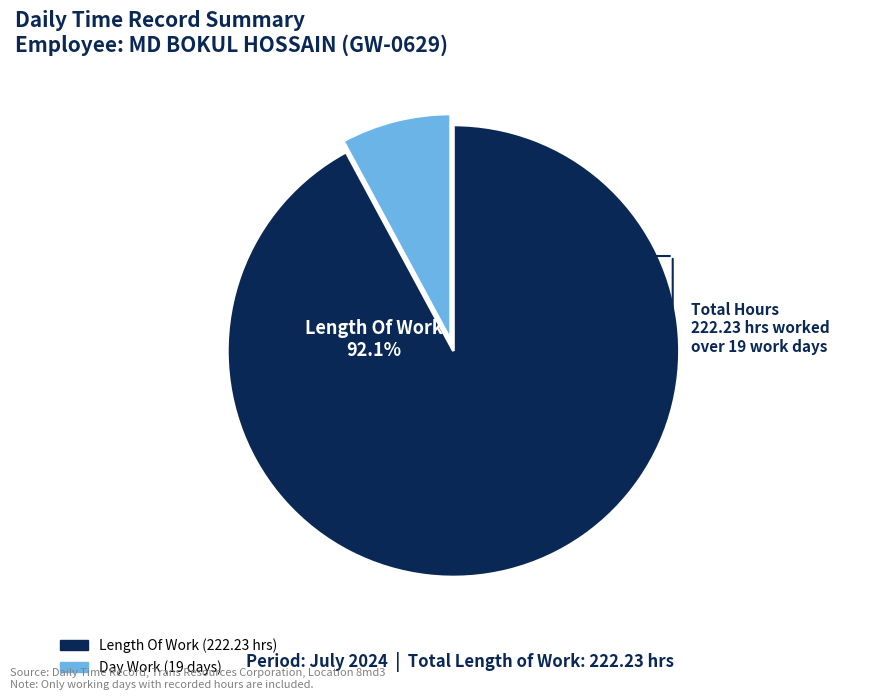

Does Length Of Work account for over 50% of the chart?

Yes